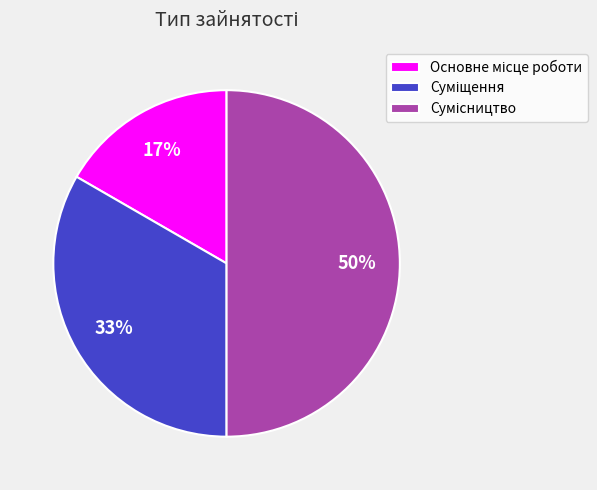

To the nearest percent, what is the difference between the largest and smallest slice percentages?

33%